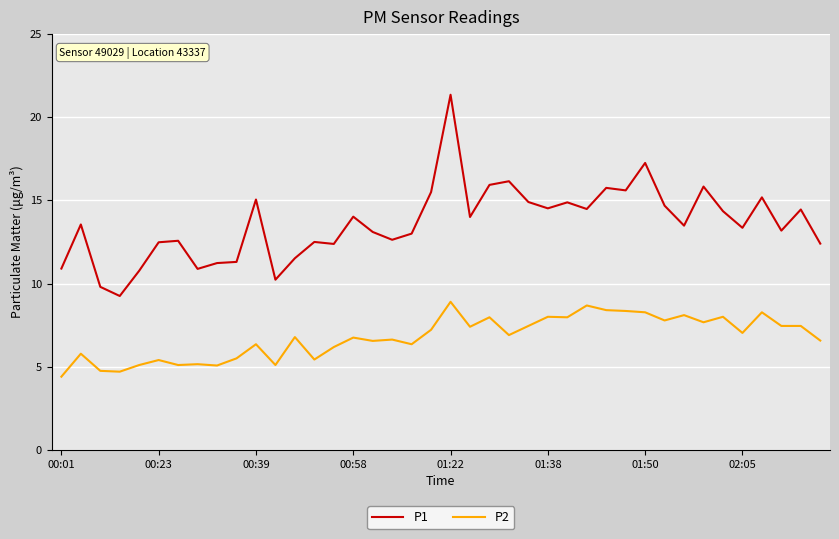

Rank the series by their maximum value, from lowest to highest.

P2, P1